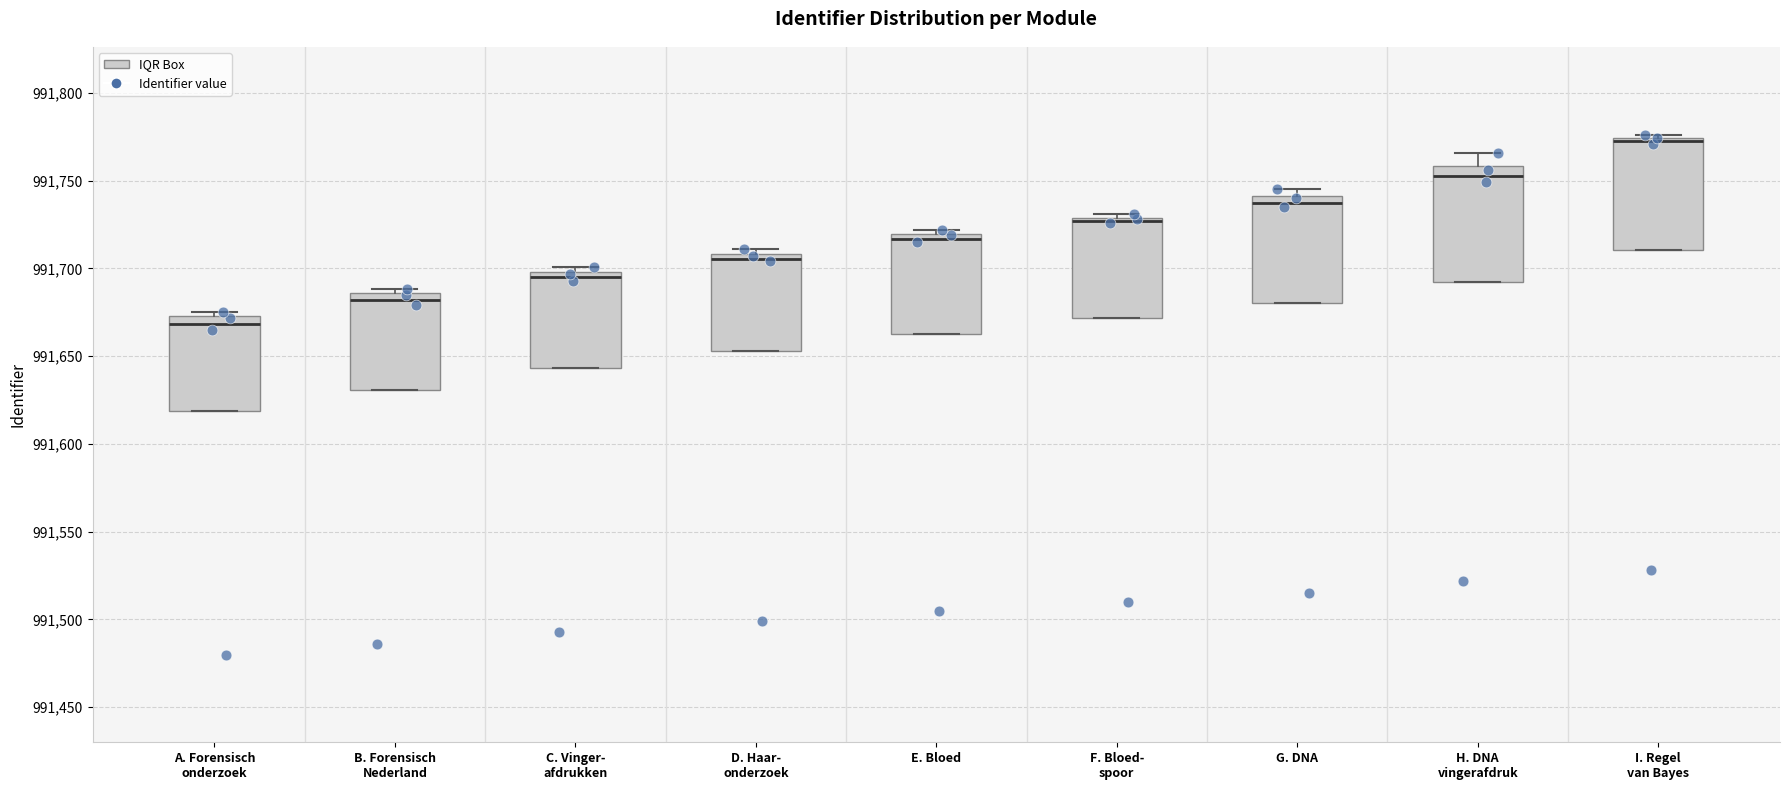

Where is the lower edge of the box for H. DNA vingerafdruk on the y-axis? The values are not printed on the chart, so give them approximately, as read against the axis.

991690